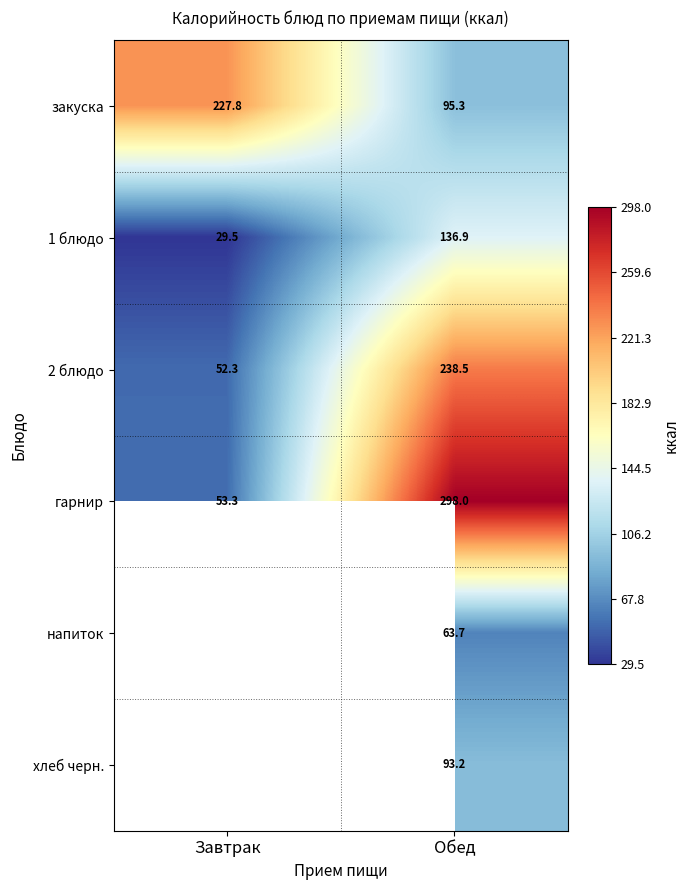

What is the difference between the гарнир values at Обед and Завтрак?

244.7